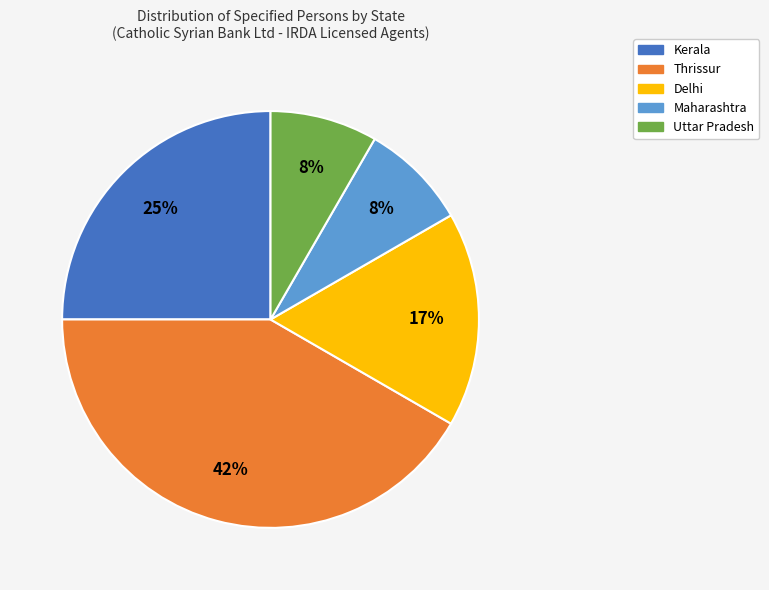

Approximately how many times larger is the value at Kerala compared to Delhi?

1.5